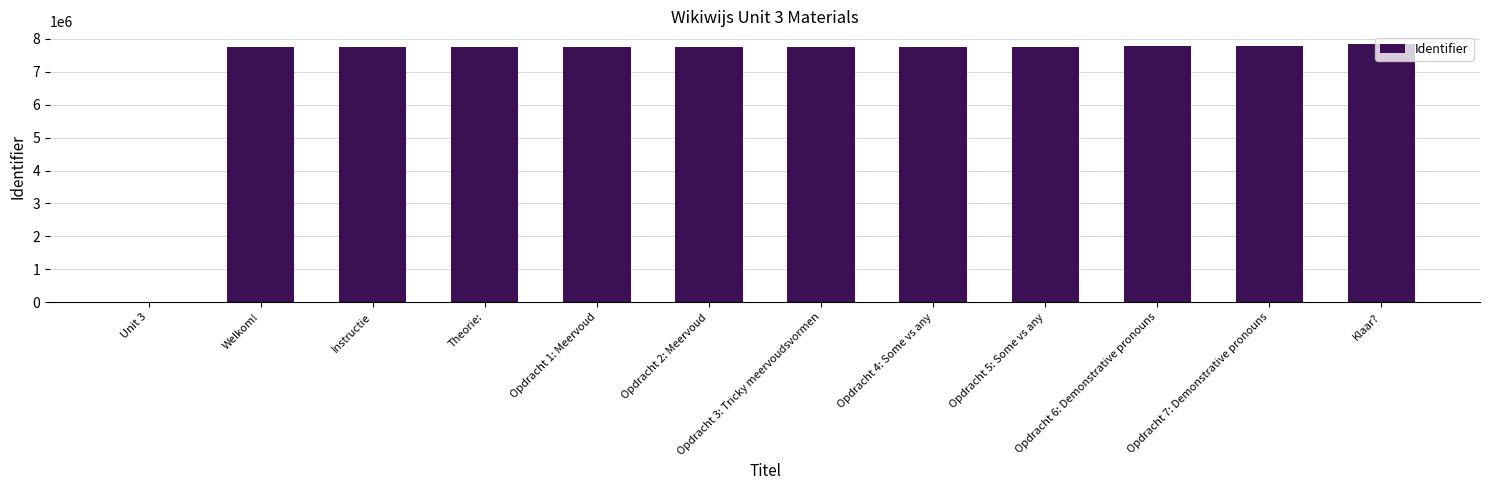

What value does the data have at Klaar??

7835446